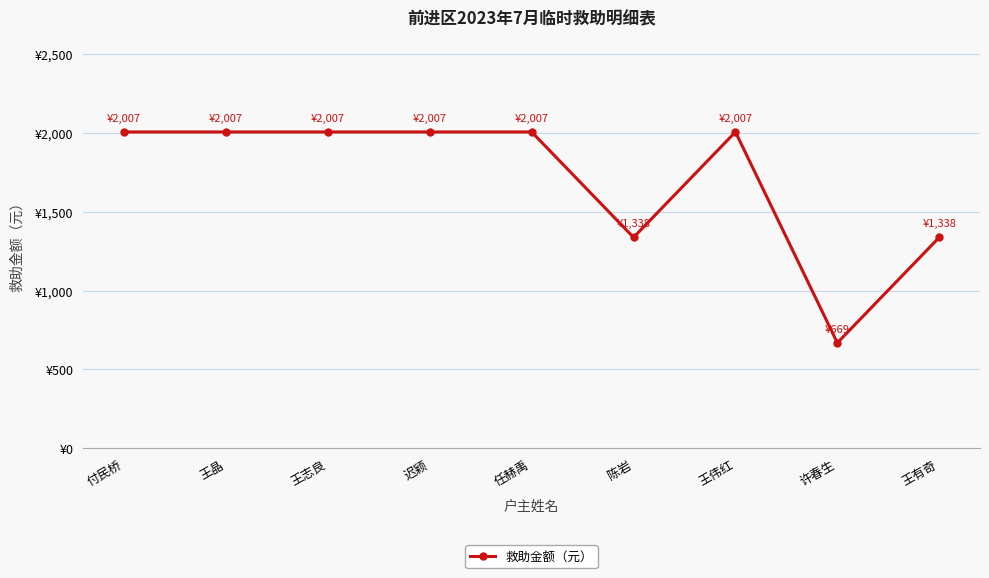

Is this an area chart (filled region under the line)?

No